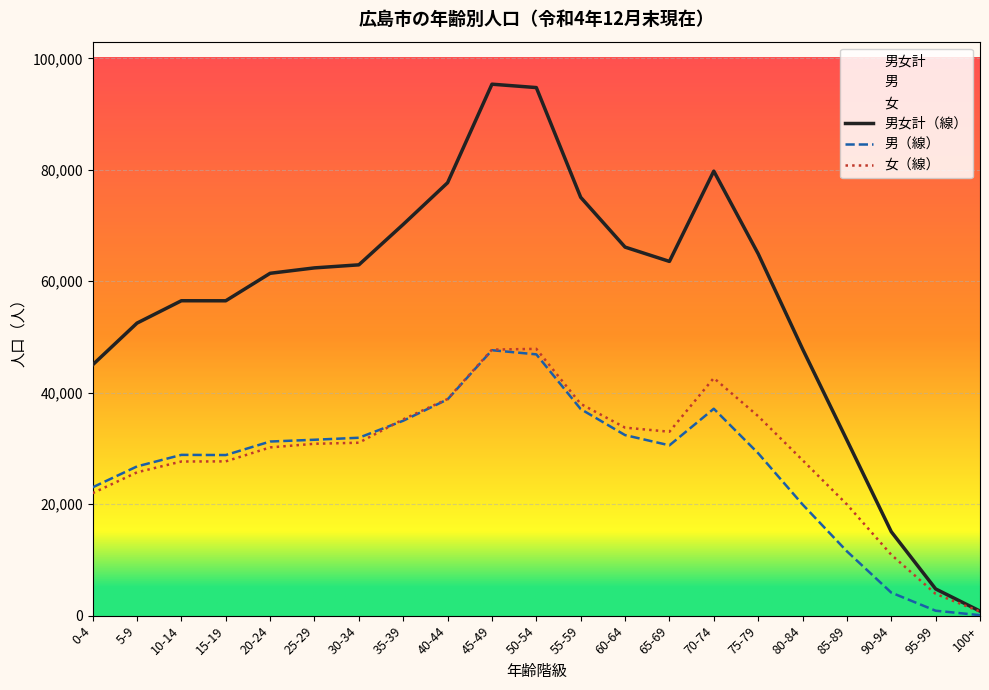

What is the average value of the 女（線） series?

29113